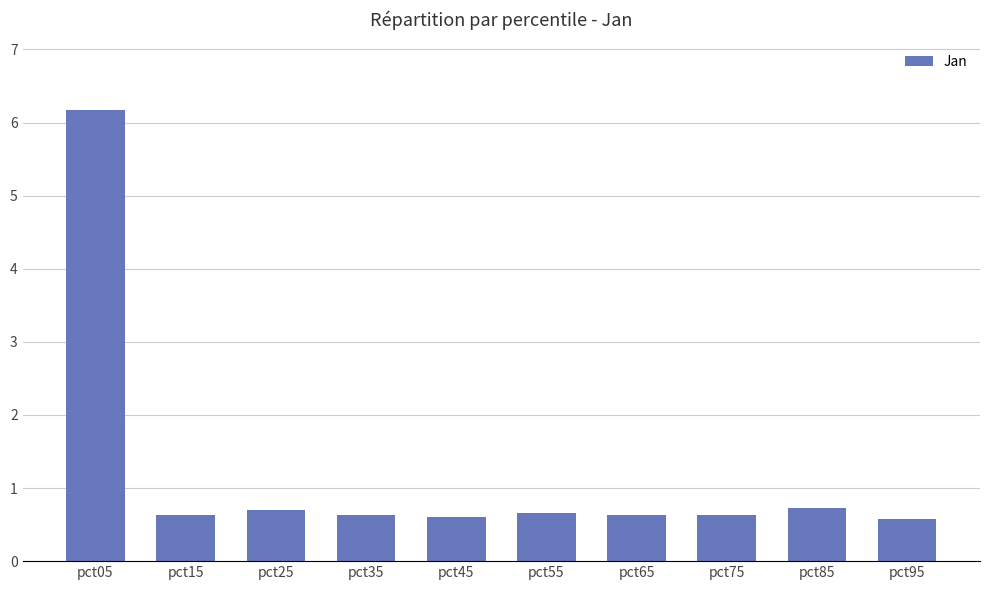

What is the minimum value shown in the chart?

0.6